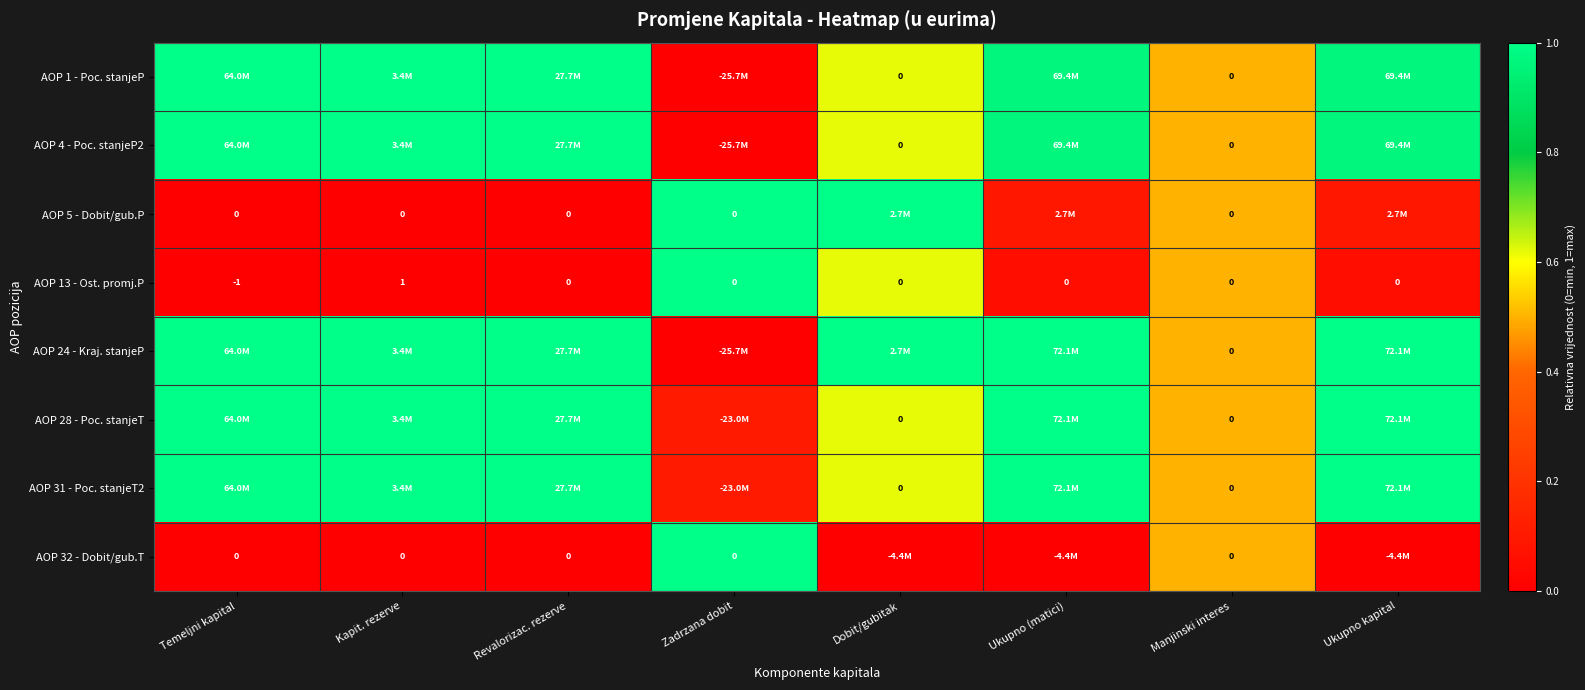

At which label does AOP 13 - Ost. promj.P reach its peak?

Kapit. rezerve